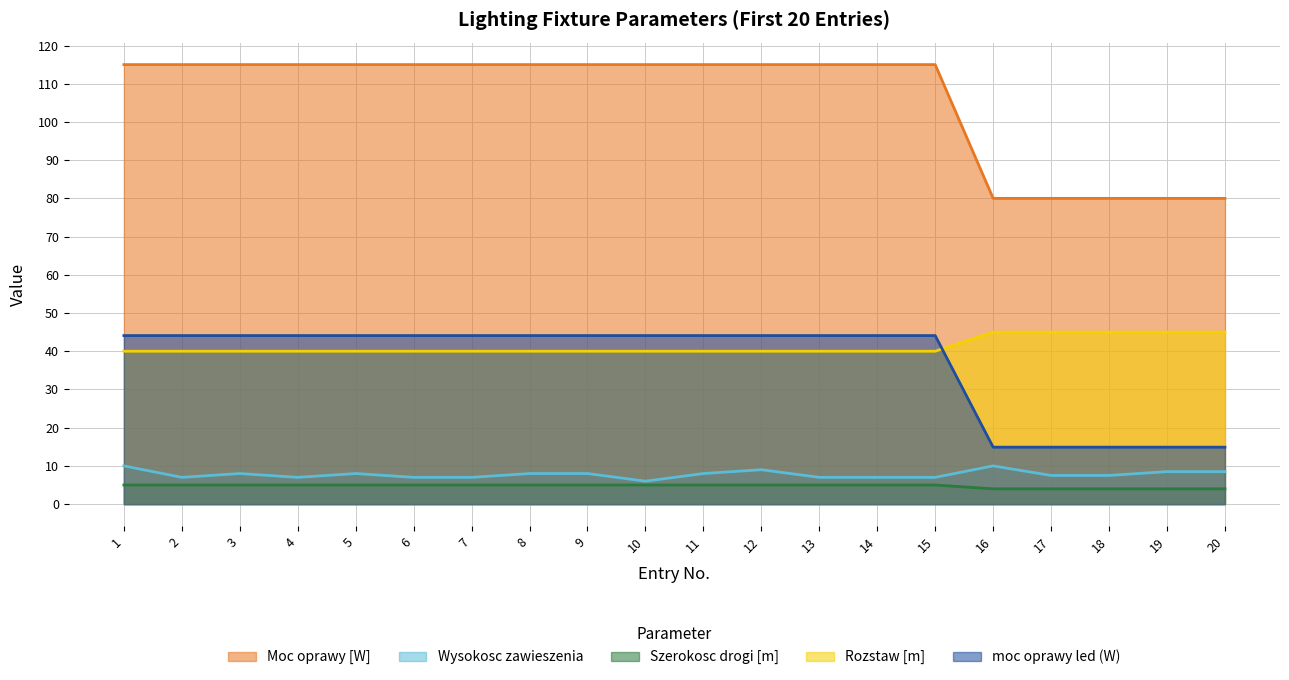

What is the maximum value shown in the chart?

115.0